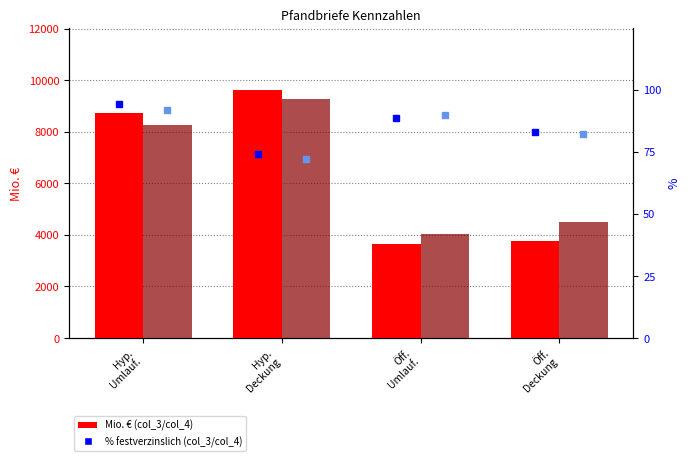

Does the chart contain any negative values?

No